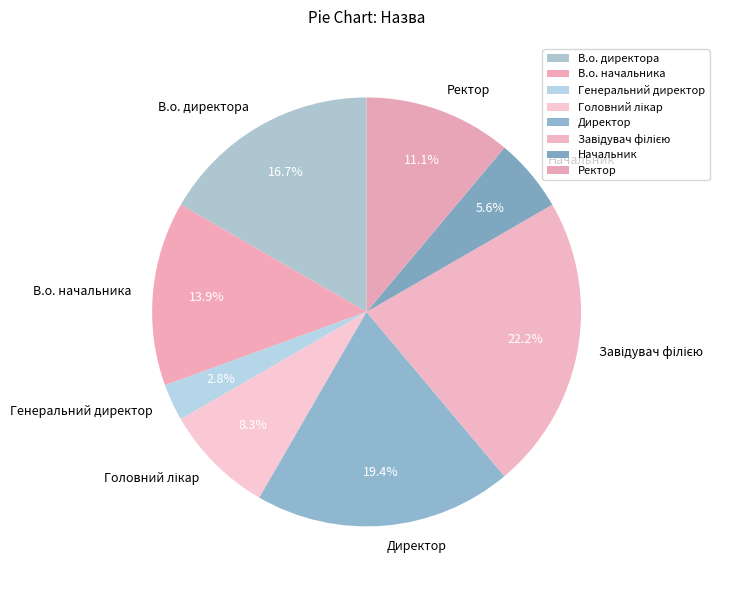

Between В.о. начальника and В.о. директора, which is larger?

В.о. директора